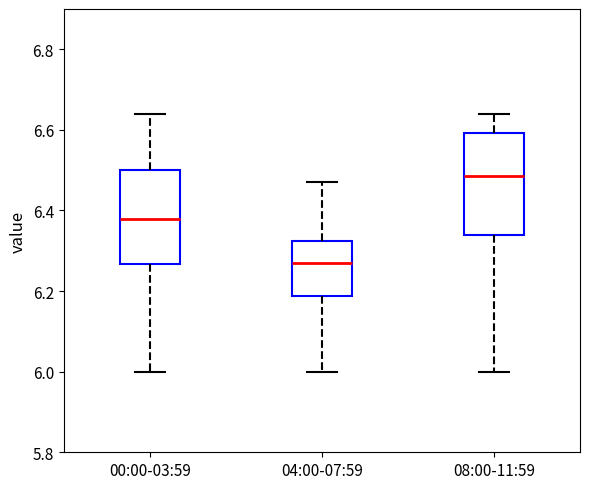

Which box's median line is the highest?

08:00-11:59